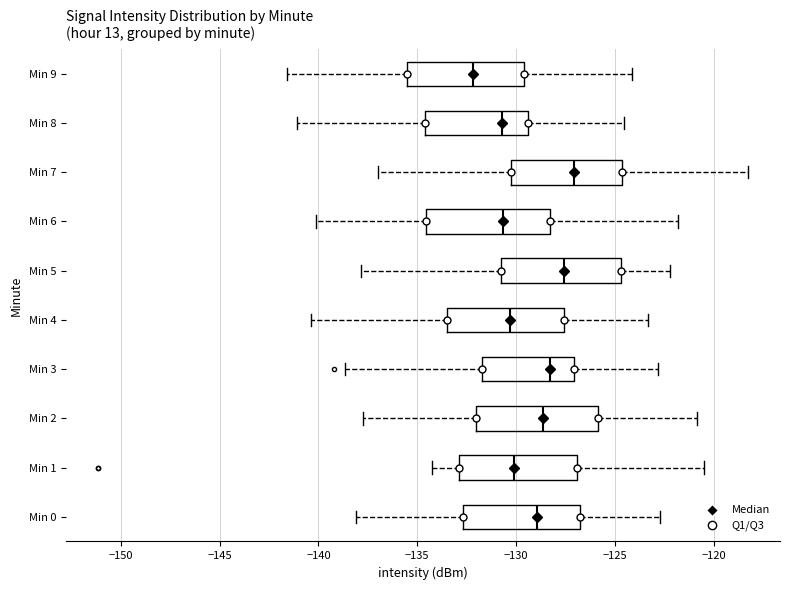

Where is the right edge of the box for Min 0 on the x-axis? The values are not printed on the chart, so give them approximately, as read against the axis.

-126.5